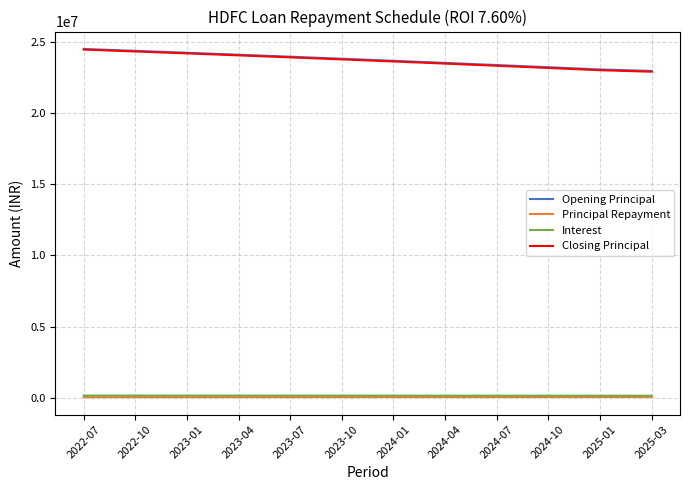

True or false: Interest and Closing Principal intersect in this chart.

False